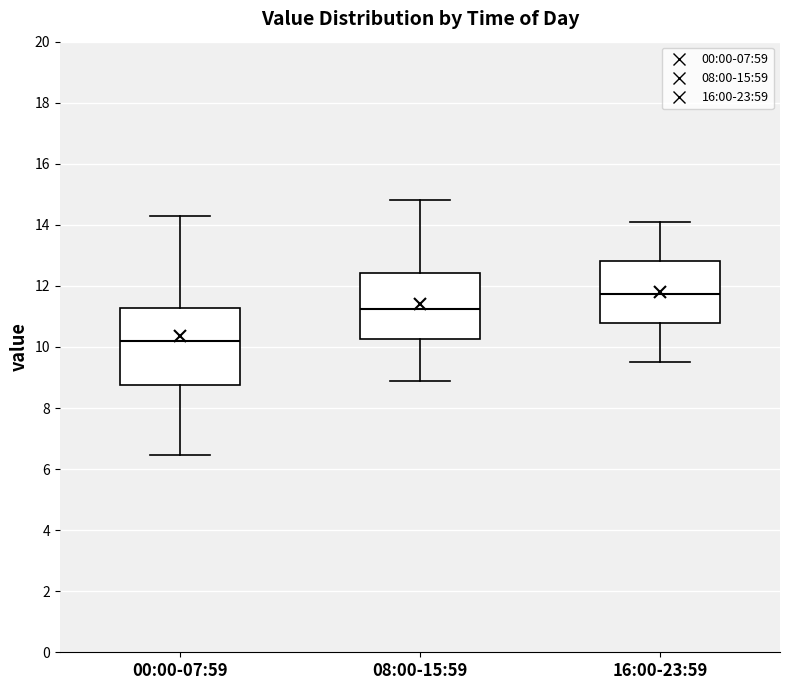

Where does the lower whisker of the box for 08:00-15:59 end on the y-axis? The values are not printed on the chart, so give them approximately, as read against the axis.

9.0